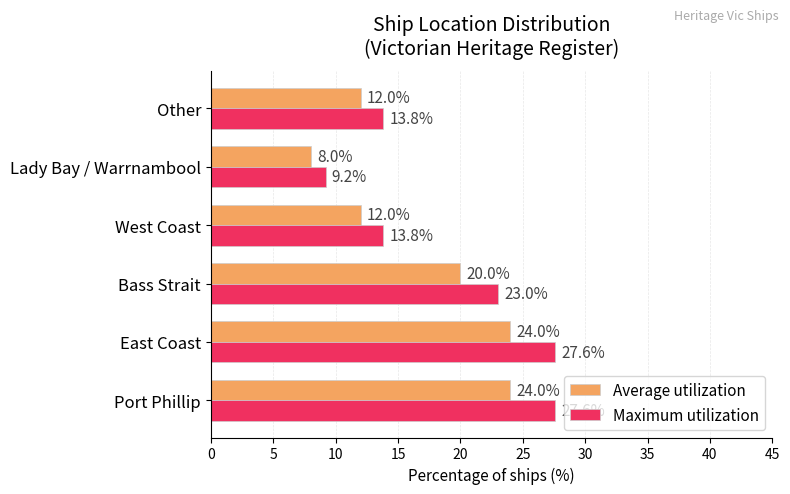

True or false: Average utilization has a value of 13.8 at Lady Bay / Warrnambool.

False